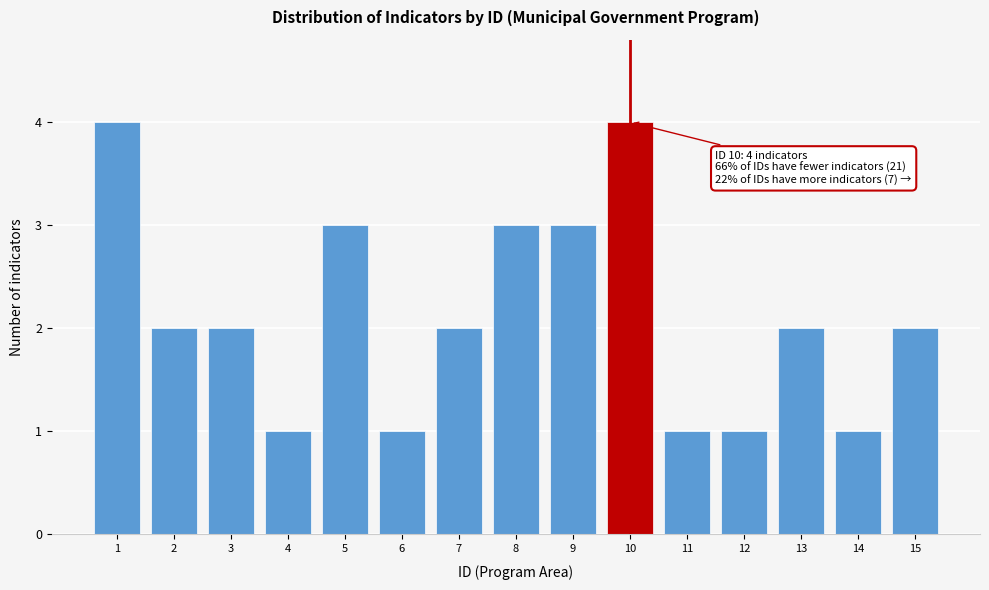

Reading right to left, extract all data points from this chart.

2	1	2	1	1	4	3	3	2	1	3	1	2	2	4